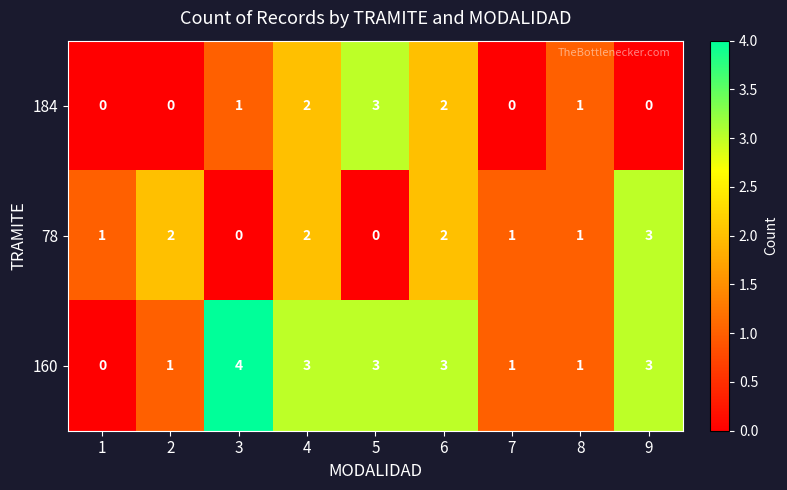

What is the difference between the maximum and minimum values in the 160 series?

4